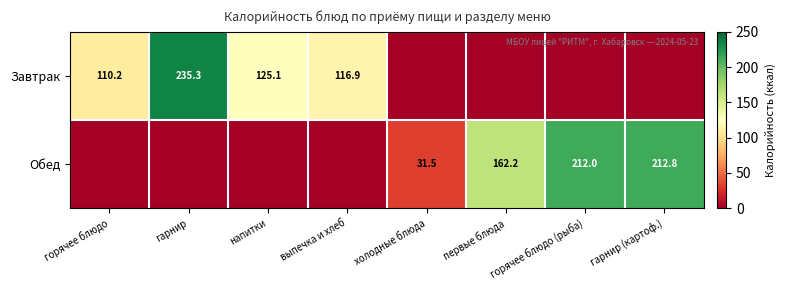

Is it true that Обед equals 98.2 at первые блюда?

False